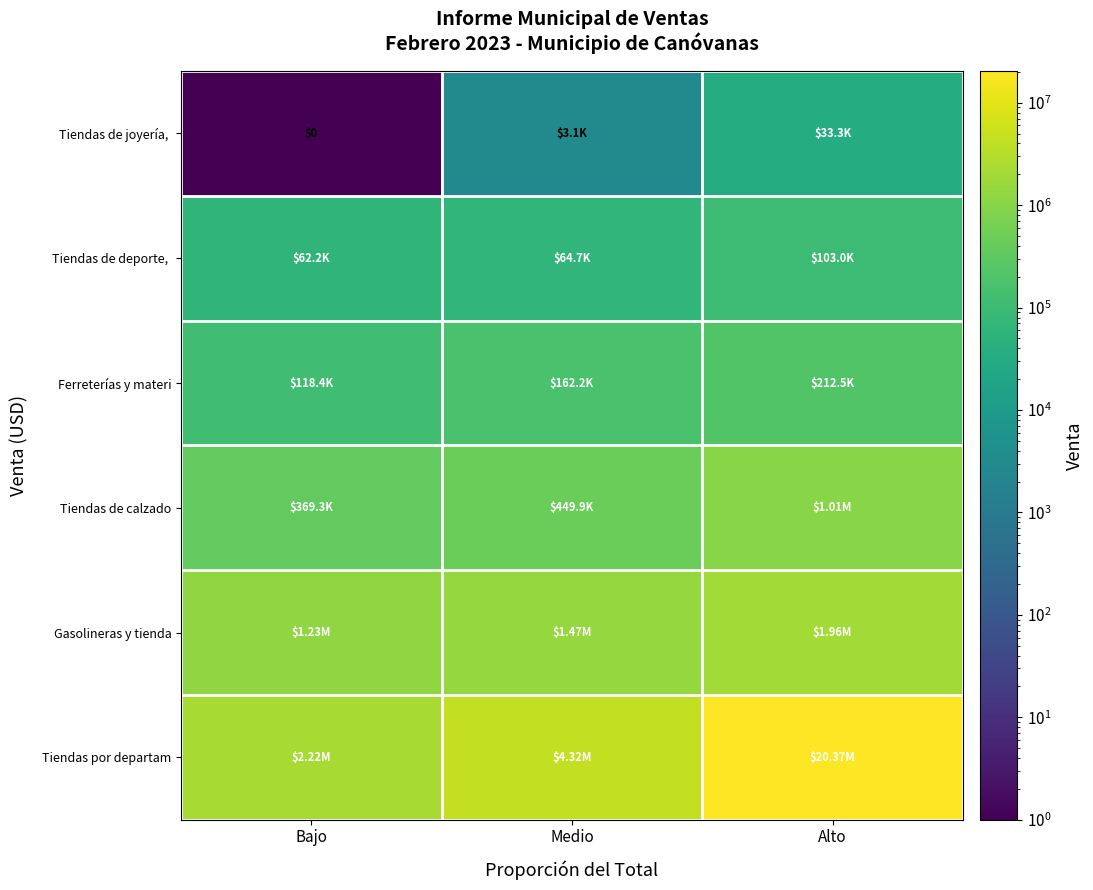

At how many categories does at least one series exceed 4585845?

1